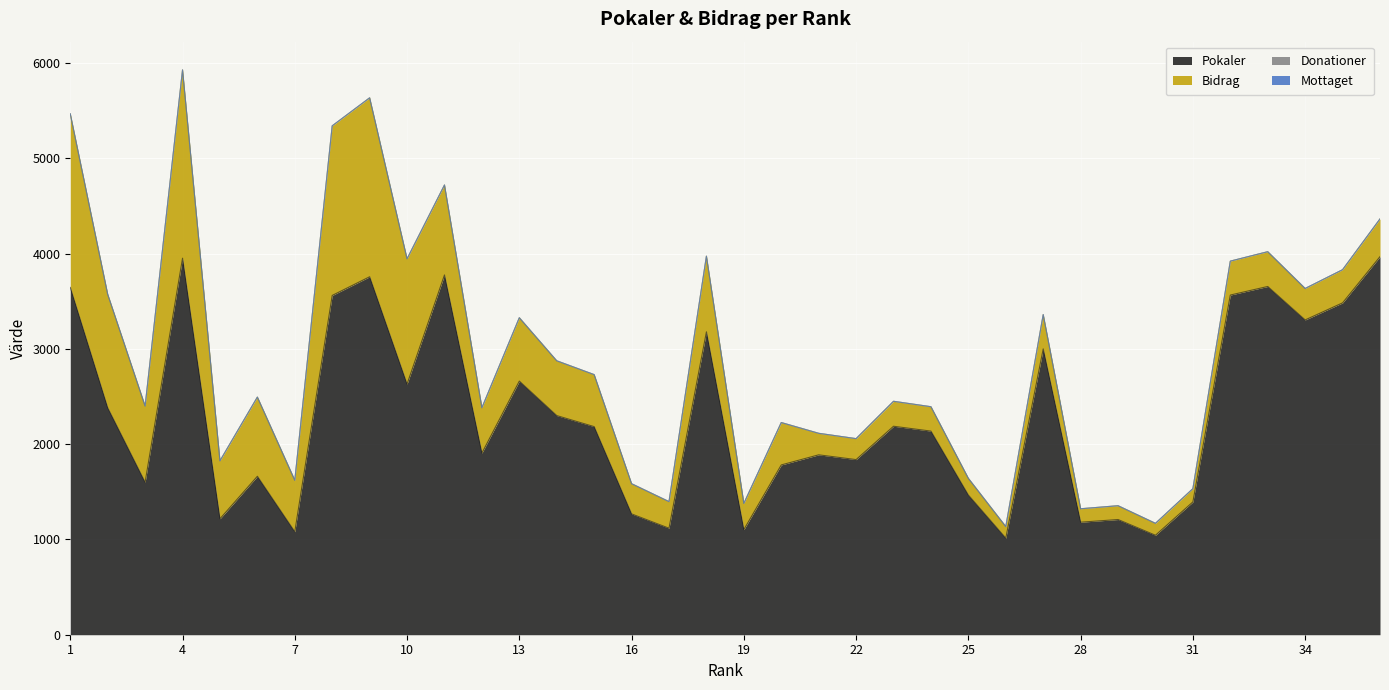

Reading left to right, transcribe all the data shown in this chart.

Pokaler: 1=3645	2=2382	3=1600	4=3952	5=1217	6=1663	7=1081	8=3561	9=3757	10=2630	11=3776	12=1906	13=2662	14=2300	15=2184	16=1268	17=1118	18=3179	19=1103	20=1782	21=1888	22=1838	23=2188	24=2137	25=1466	26=1014	27=3000	28=1181	29=1209	30=1044	31=1394	32=3565	33=3655	34=3304	35=3483	36=3968
Bidrag: 1=1822	2=1191	3=800	4=1976	5=608	6=831	7=540	8=1780	9=1878	10=1315	11=944	12=476	13=665	14=575	15=546	16=317	17=279	18=794	19=275	20=445	21=226	22=220	23=262	24=256	25=175	26=121	27=360	28=141	29=145	30=125	31=139	32=356	33=365	34=330	35=348	36=396
Donationer: 1=0	2=0	3=0	4=0	5=0	6=0	7=0	8=0	9=0	10=0	11=0	12=0	13=0	14=0	15=0	16=0	17=0	18=0	19=0	20=0	21=0	22=0	23=0	24=0	25=0	26=0	27=0	28=0	29=0	30=0	31=0	32=0	33=0	34=0	35=0	36=0
Mottaget: 1=0	2=0	3=0	4=0	5=0	6=0	7=0	8=0	9=0	10=0	11=0	12=0	13=0	14=0	15=0	16=0	17=0	18=0	19=0	20=0	21=0	22=0	23=0	24=0	25=0	26=0	27=0	28=0	29=0	30=0	31=0	32=0	33=0	34=0	35=0	36=0